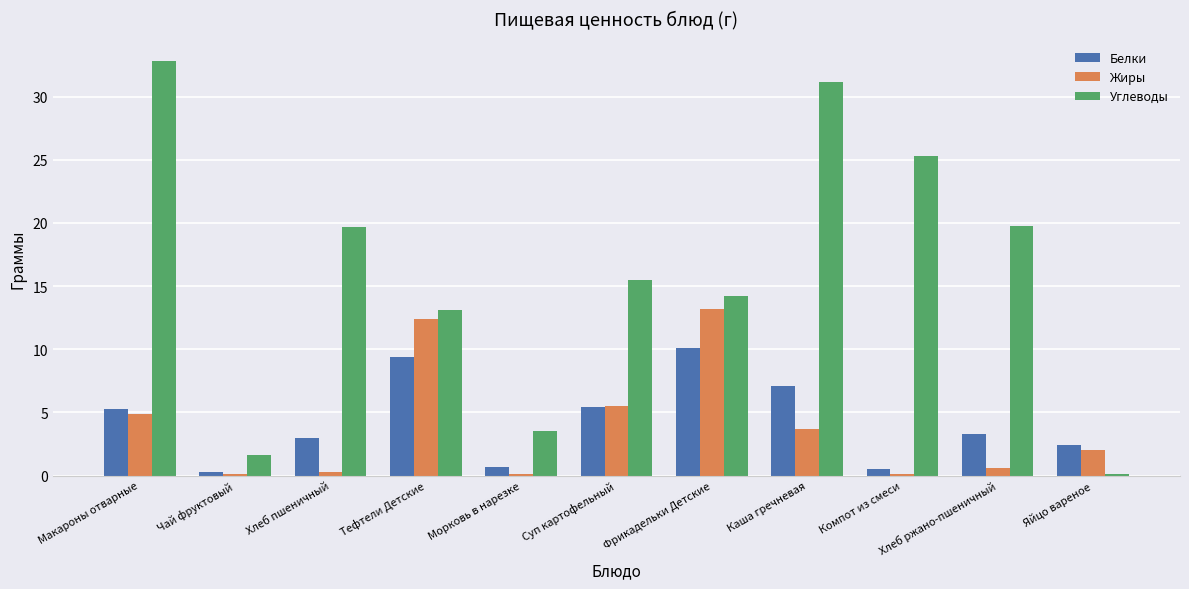

What is the sum of all Белки values?

47.5